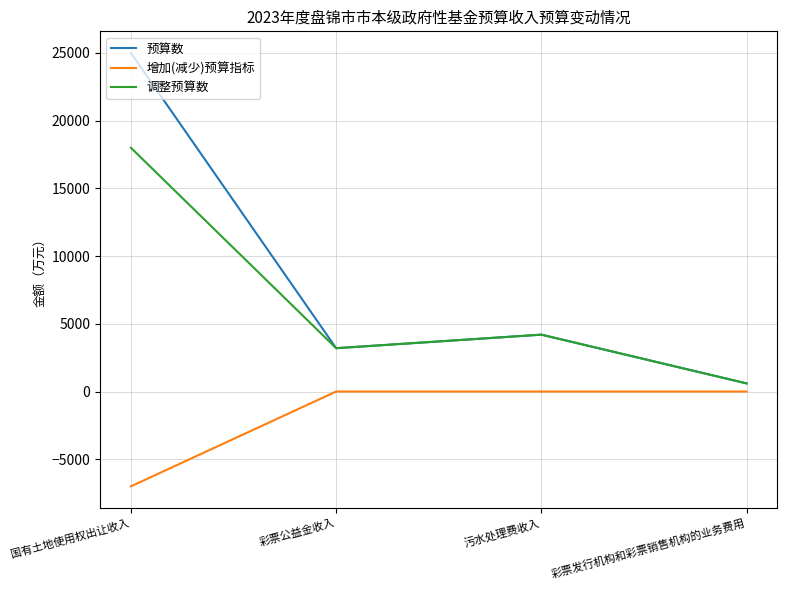

Which series has the largest range (max minus min)?

预算数